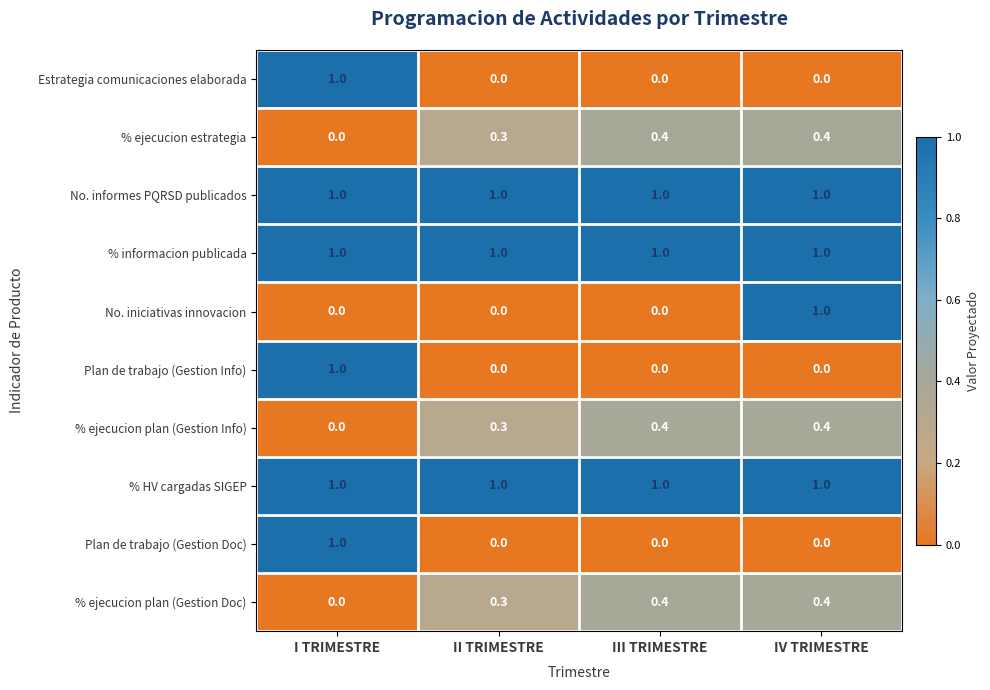

How many % ejecucion plan (Gestion Doc) values are between 0 and 1?

4